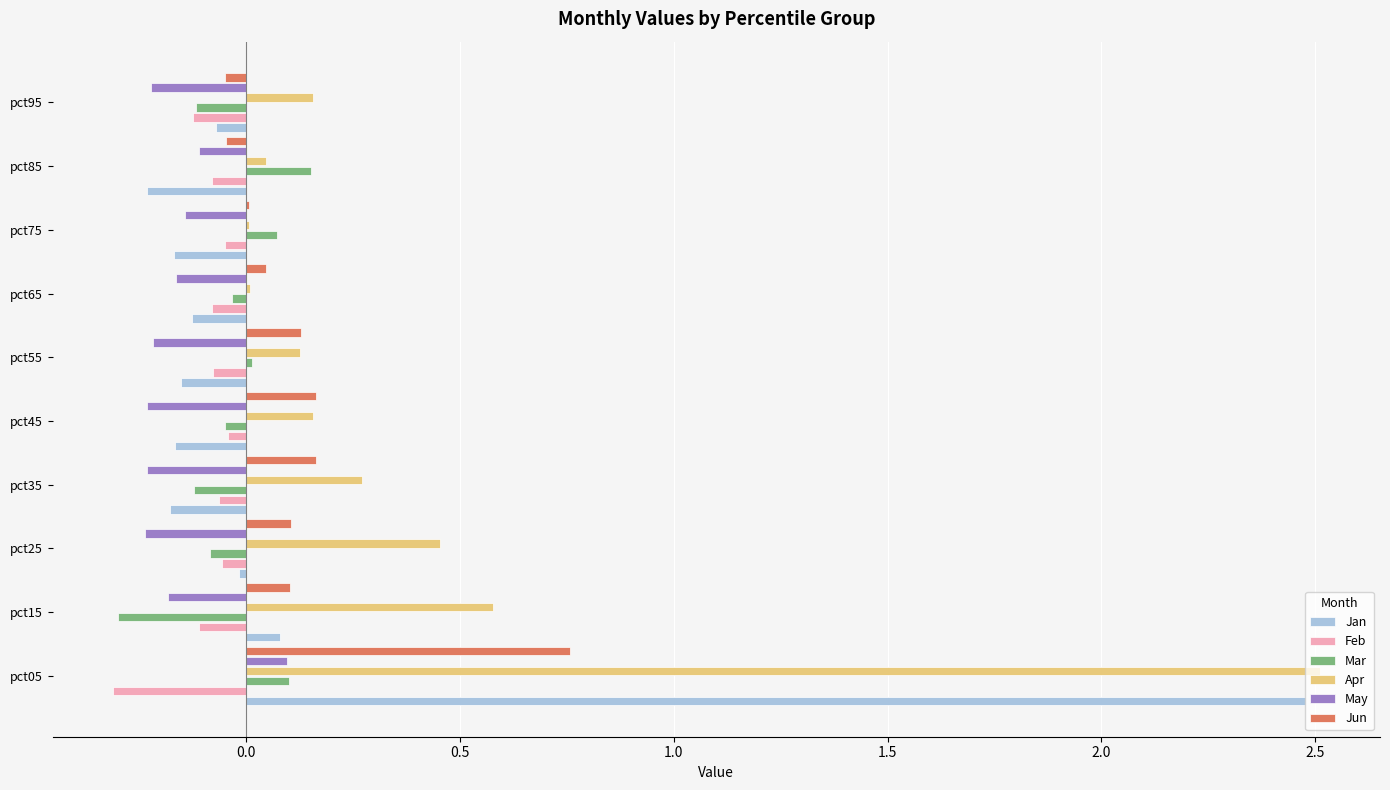

Which series has the largest total across all categories?

Apr